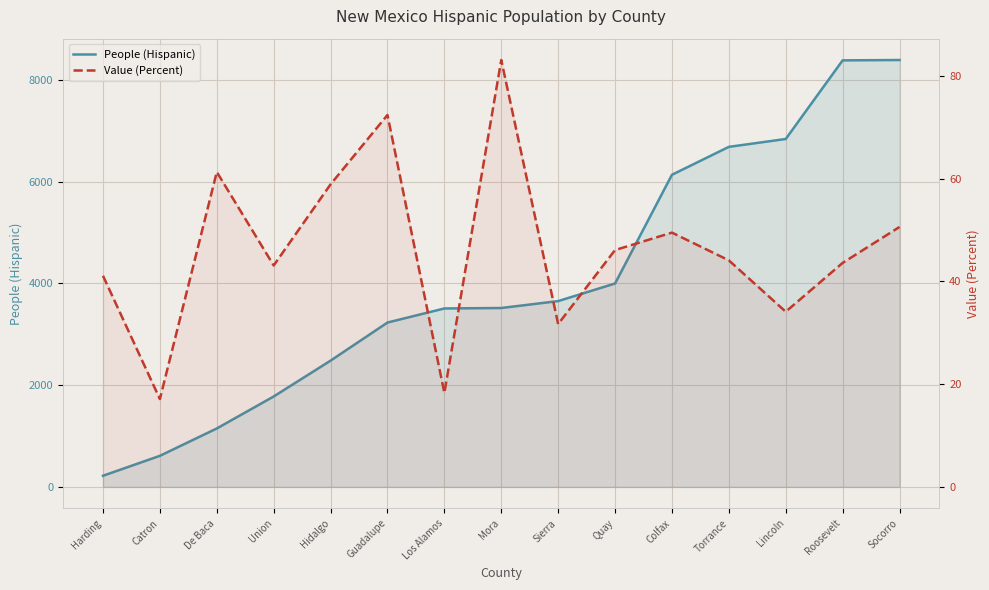

Rank the series by their maximum value, from lowest to highest.

Value (Percent), People (Hispanic)